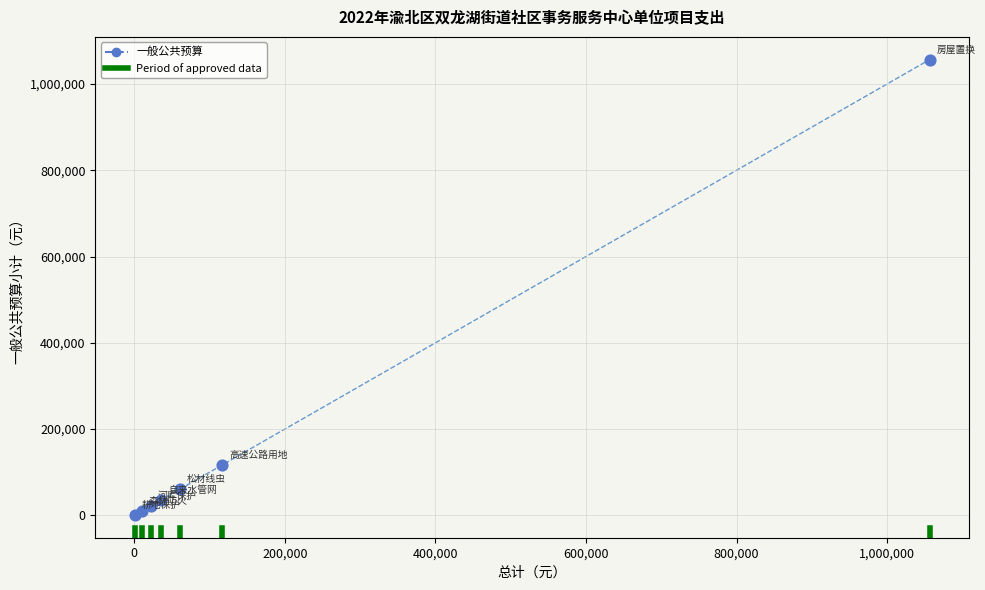

What Y value in the scatter plot is closest to 528665?

116927